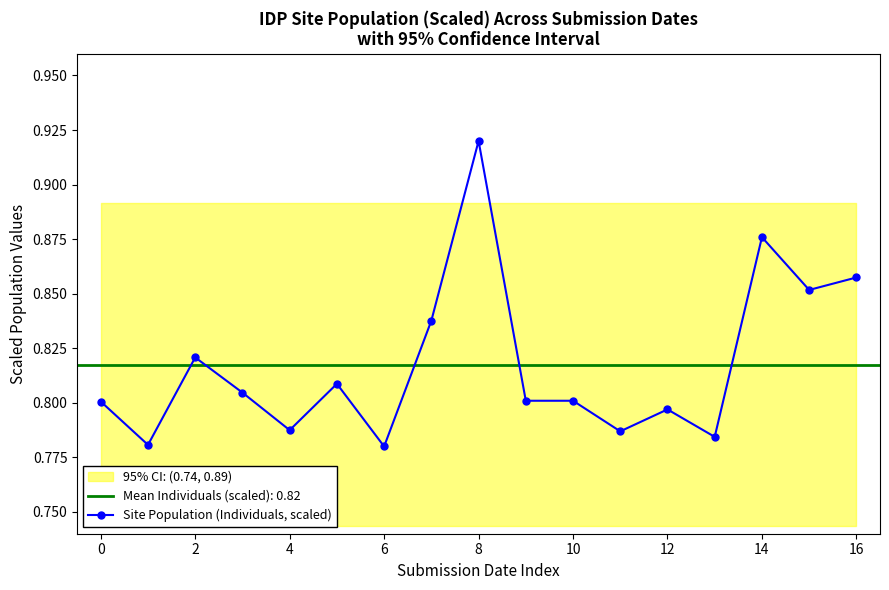

What is the sum of all values?

13.9